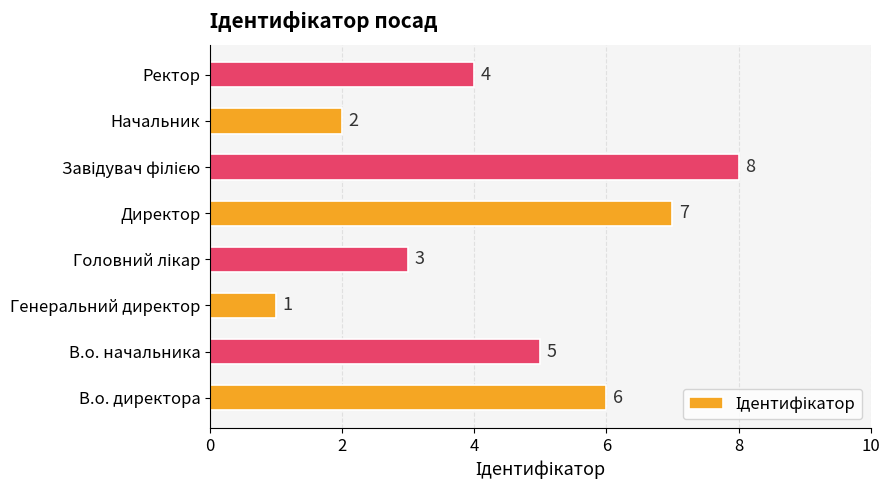

Where is the data nearest to the value 4?

Ректор